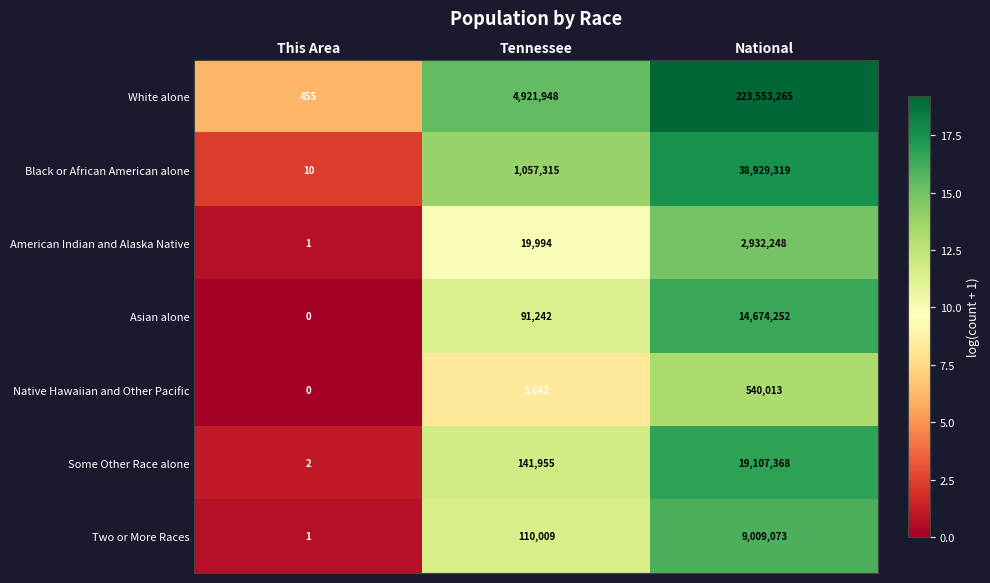

What is the average value of the Some Other Race alone series?

6416442